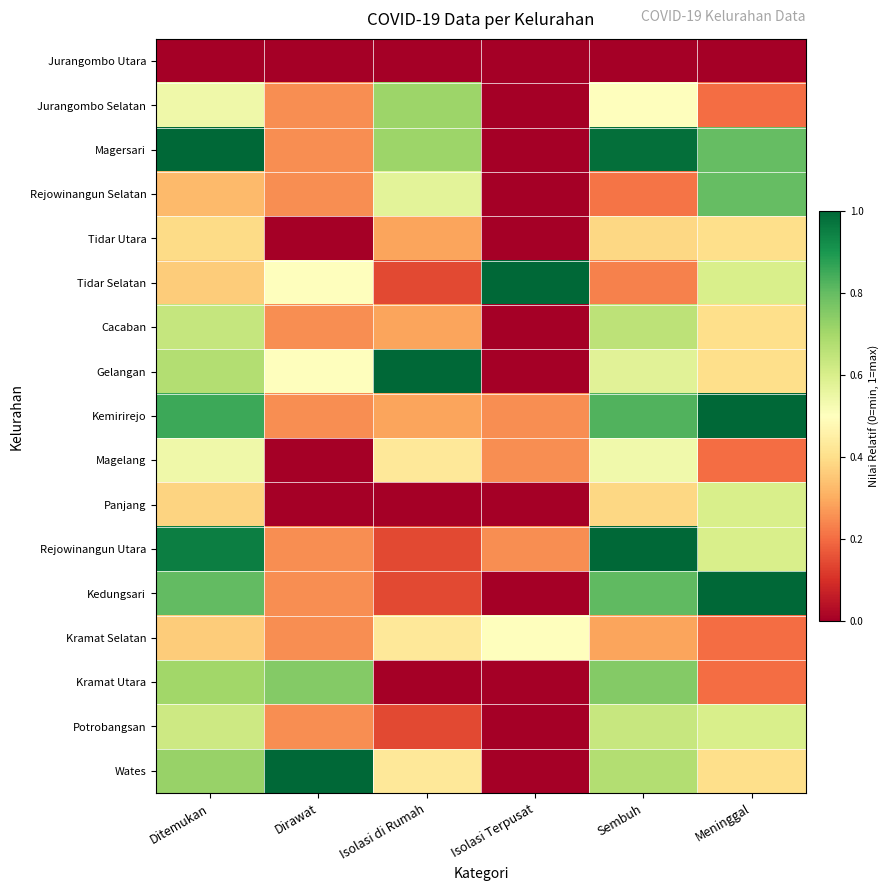

At how many categories does at least one series exceed 0?

6